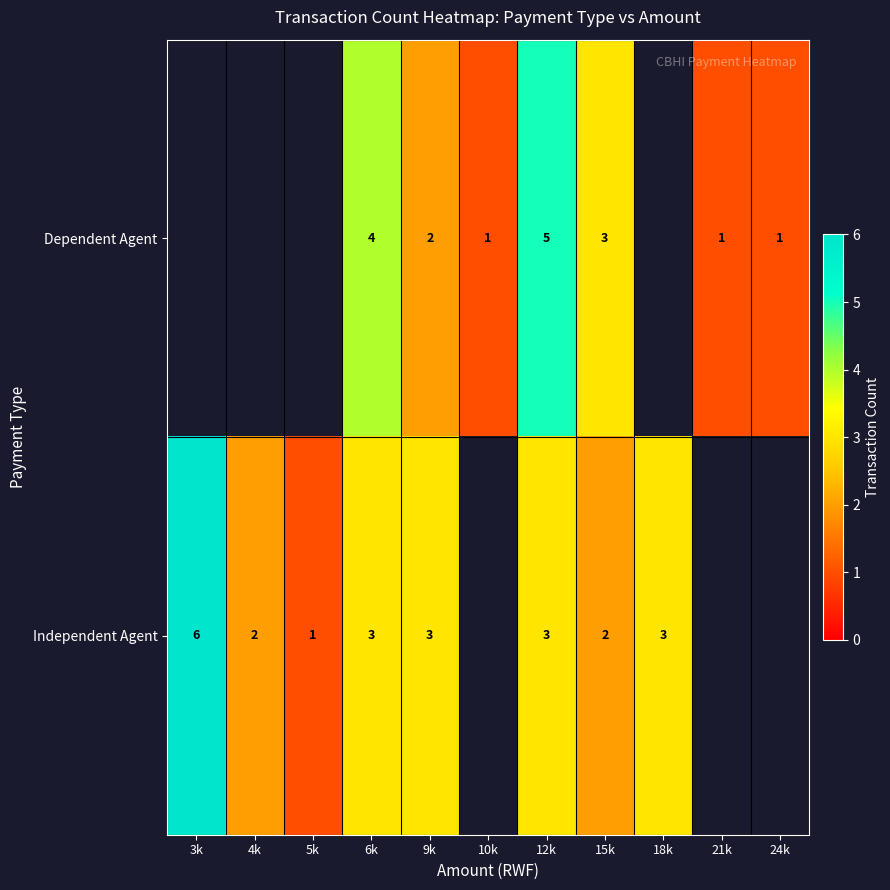

The value of Independent Agent at 6k is 3. True or false?

True